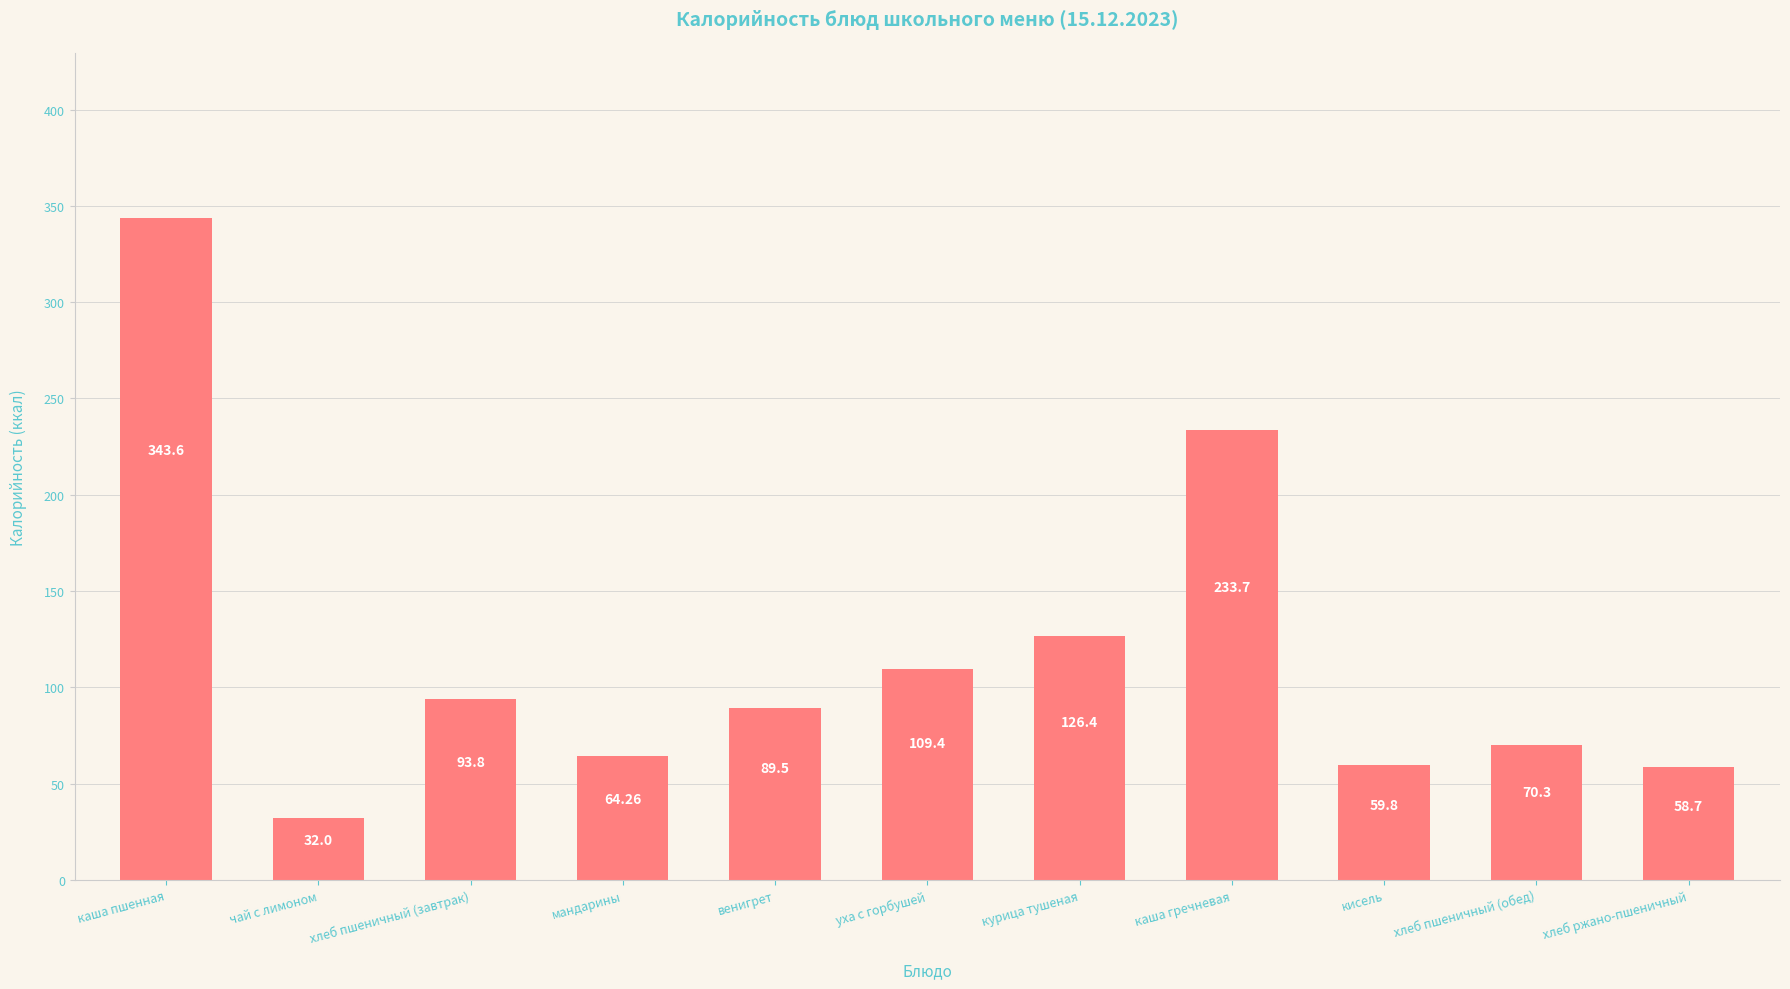

Where is the data nearest to the value 187?

каша гречневая